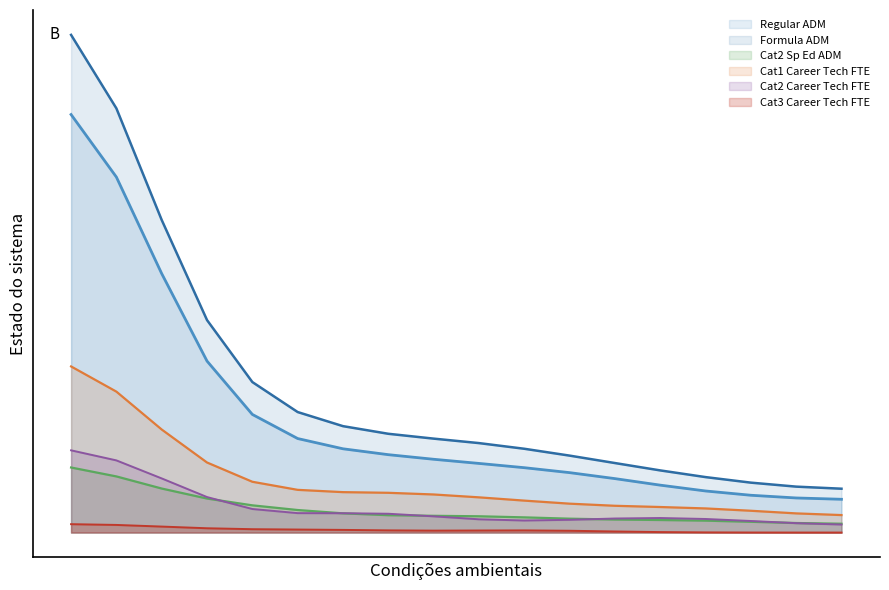

Does the chart display data point markers on the line(s)?

No